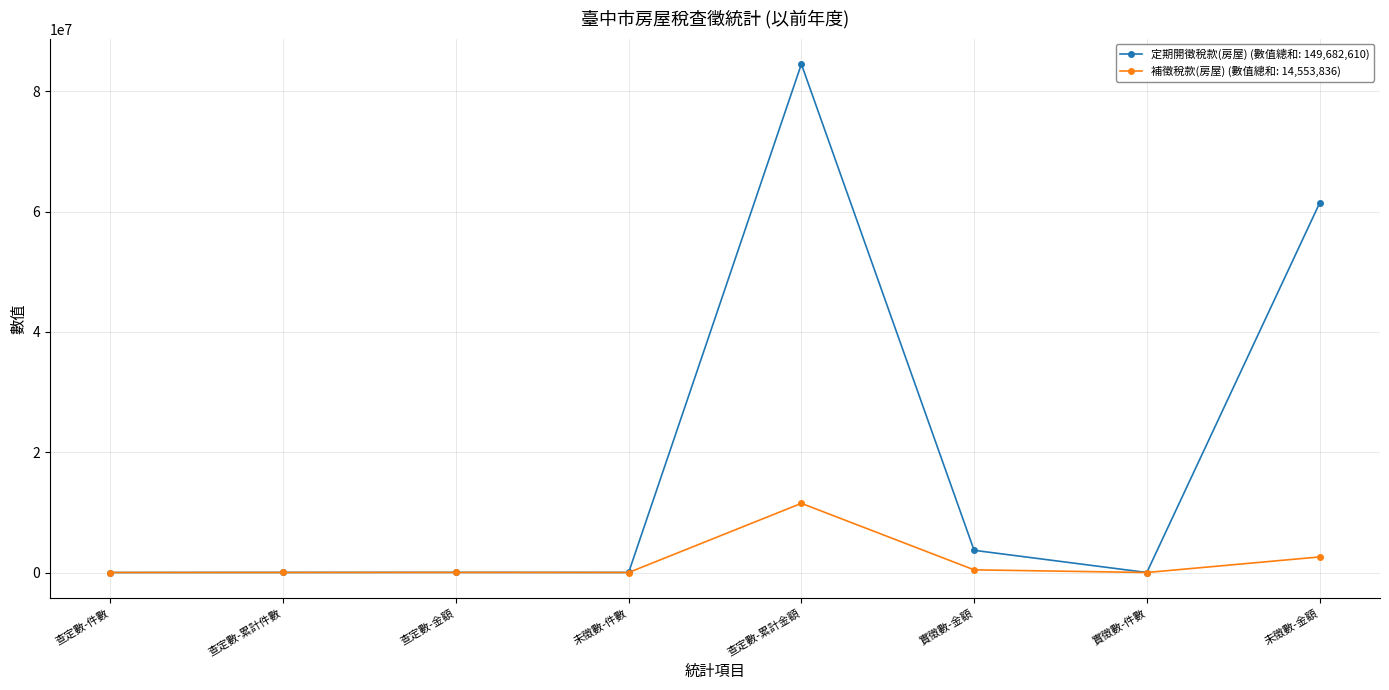

Rank the series by their maximum value, from highest to lowest.

定期開徵稅款(房屋) (數值總和: 149,682,610), 補徵稅款(房屋) (數值總和: 14,553,836)